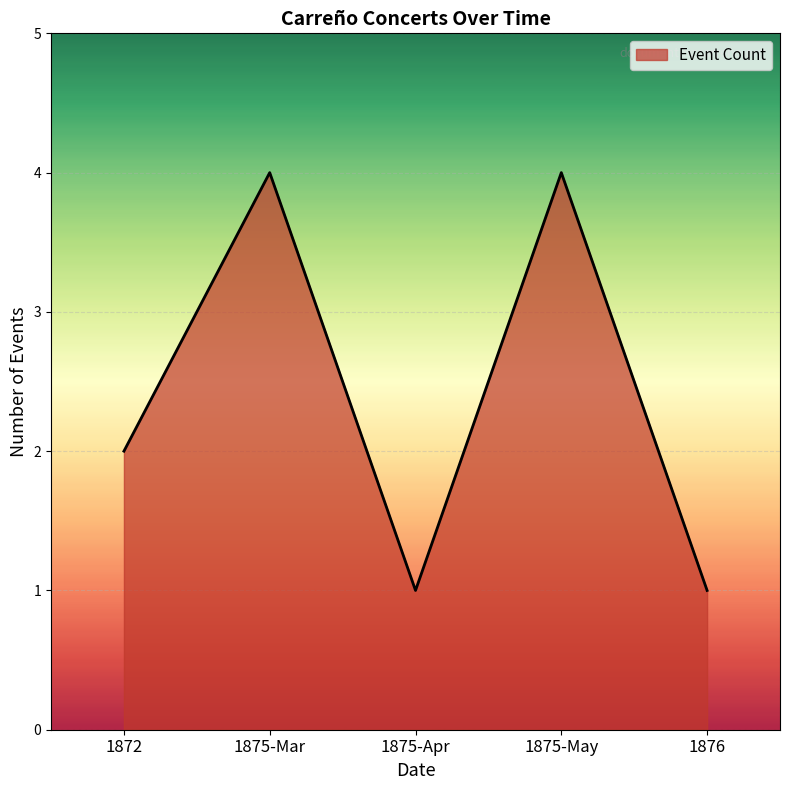

Between 1876 and 1872, which is larger?

1872